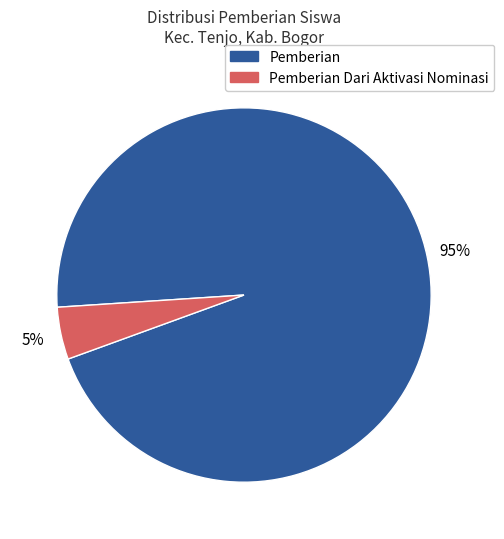

To the nearest percent, what percentage of the pie is Pemberian?

95%